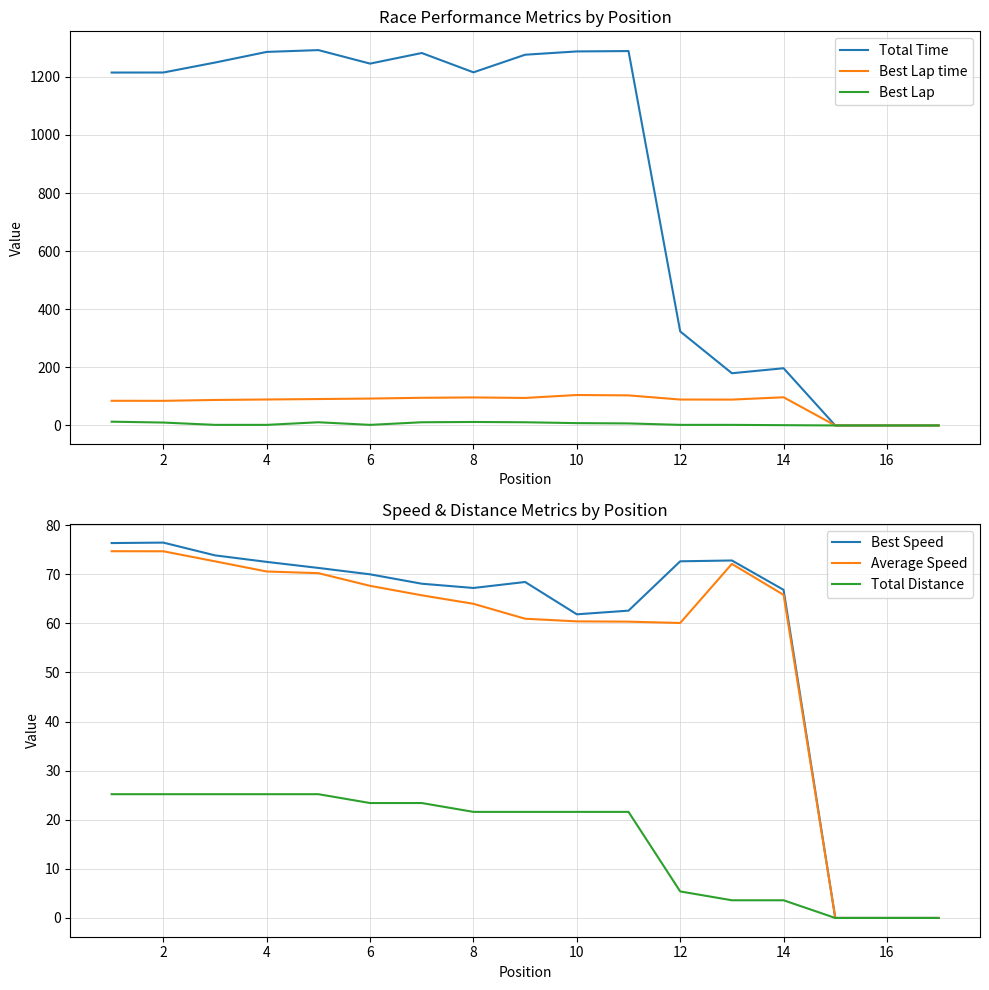

How many values in Average Speed are above zero?

14